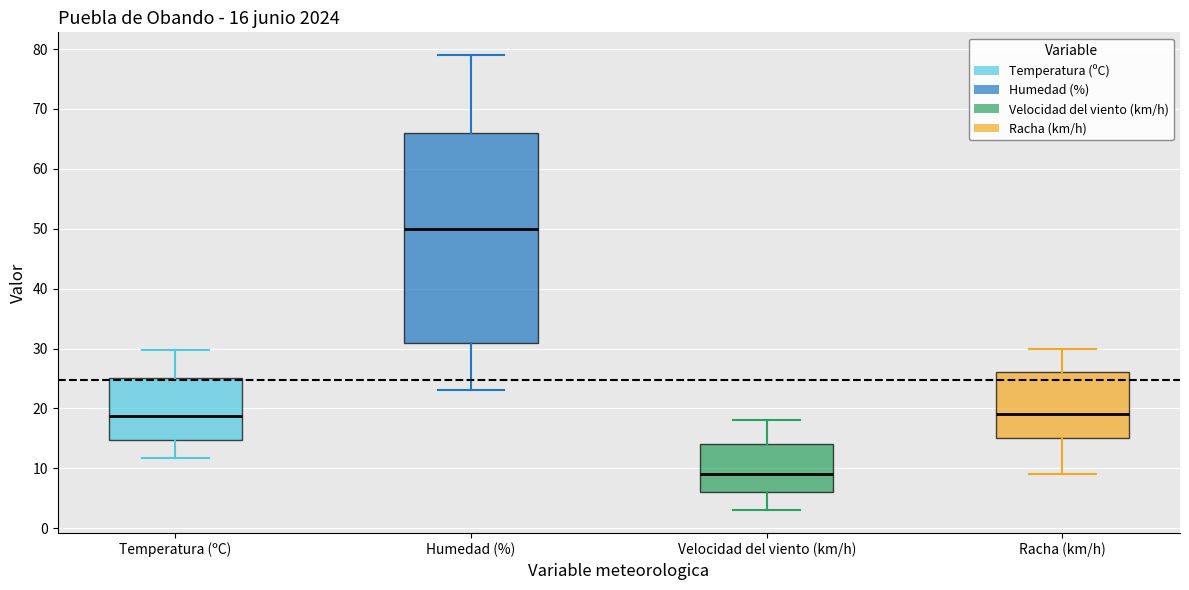

Which box has the highest median line?

Humedad (%)